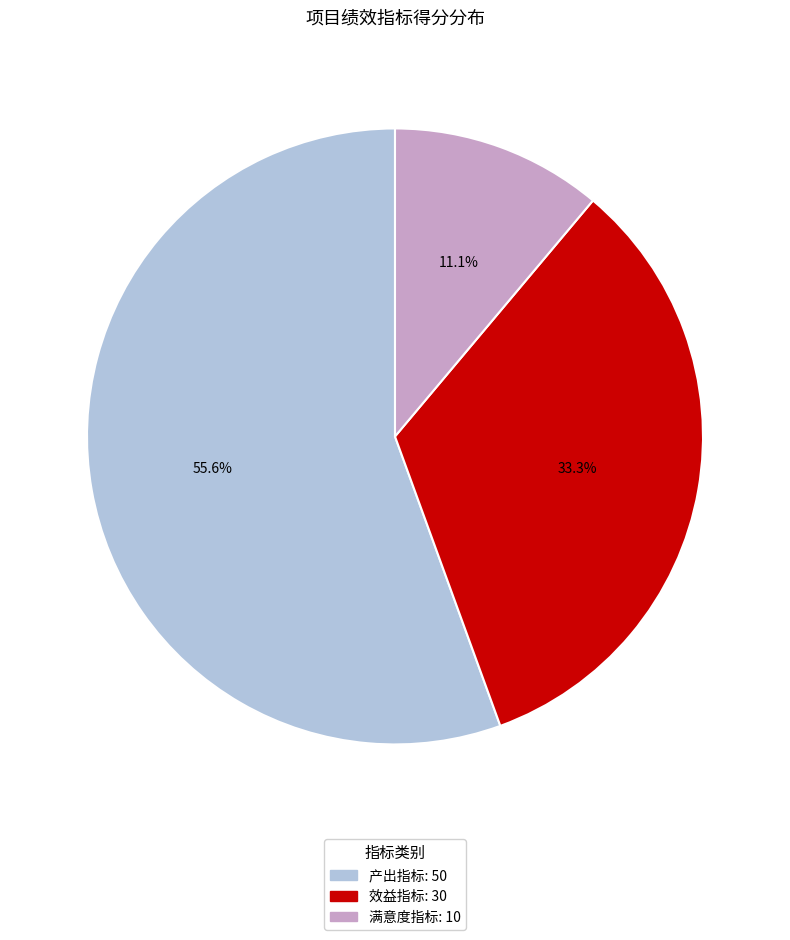

Is it true that 效益指标 is 33% of the pie?

True